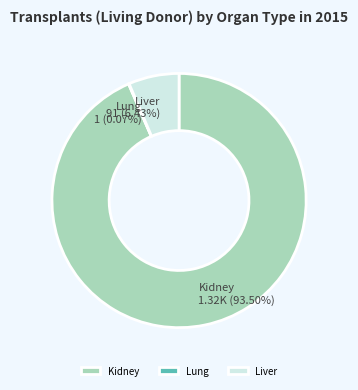

Between Liver and Kidney, which is larger?

Kidney